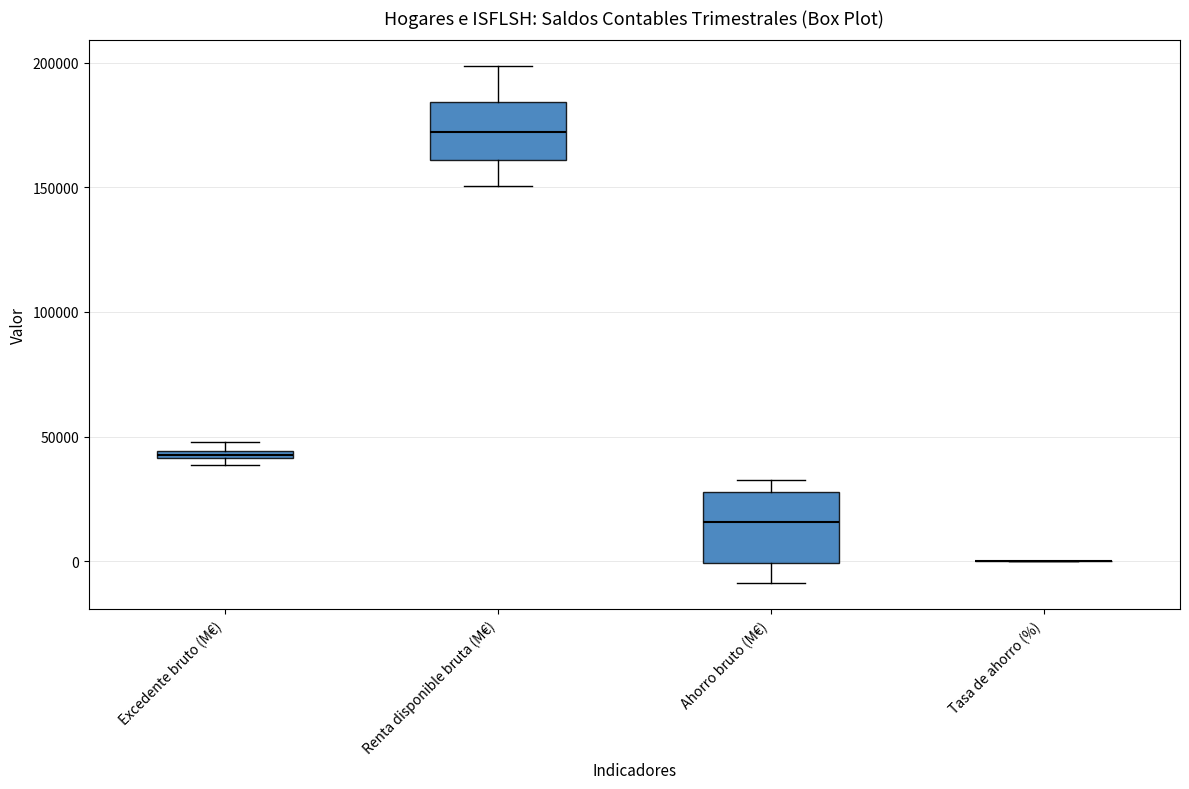

Where does the lower whisker of the box for Ahorro bruto (M€) end on the y-axis? The values are not printed on the chart, so give them approximately, as read against the axis.

-10000